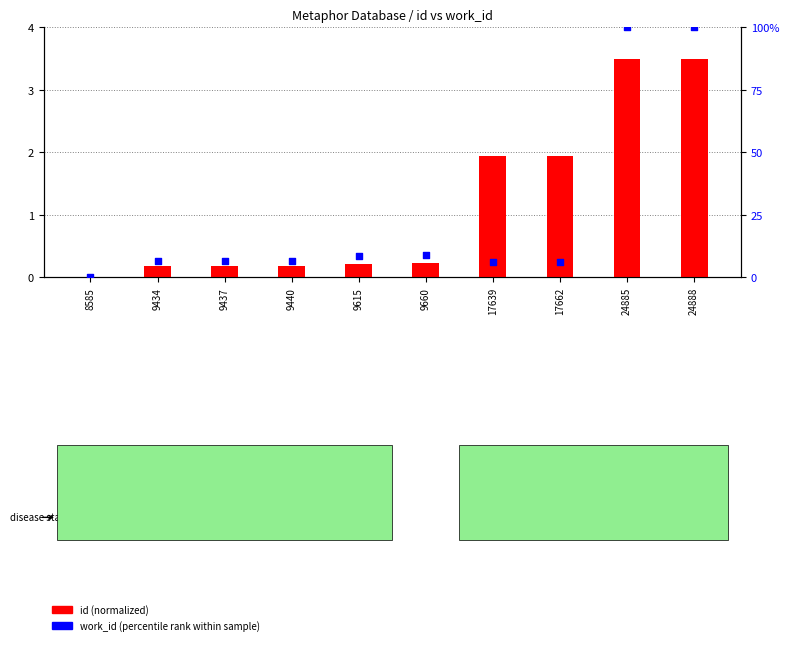

At which category is the sum across all series the highest?

24888